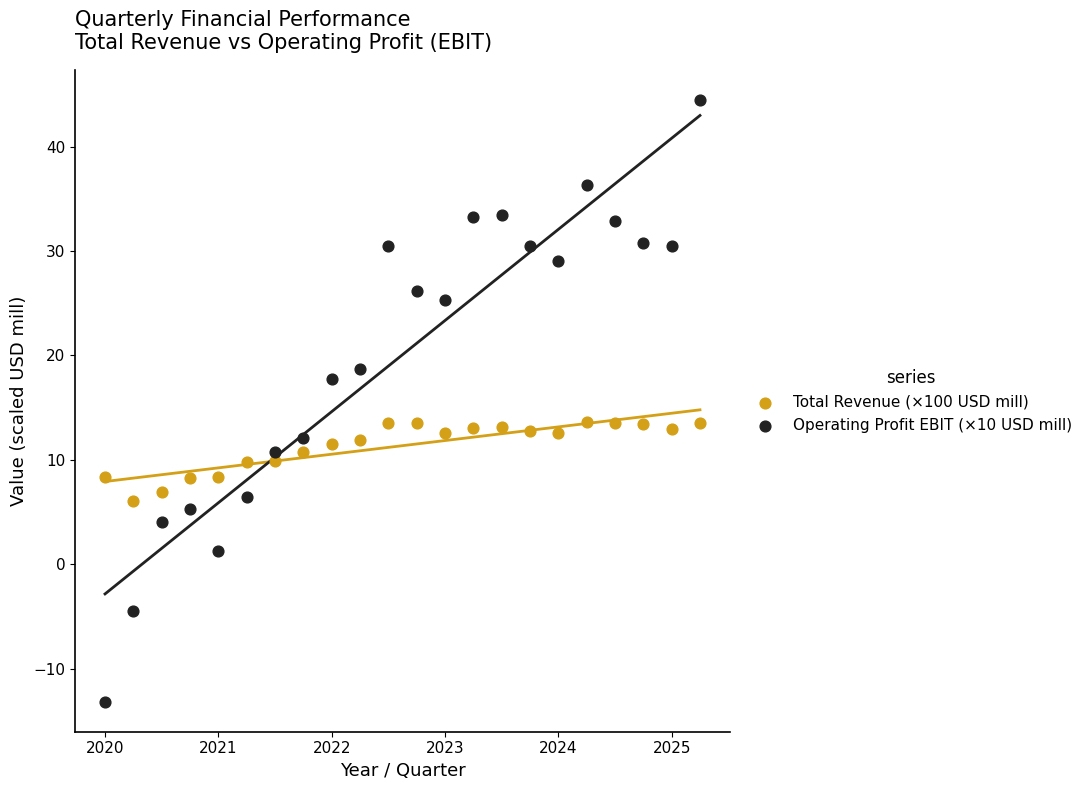

Which series reaches the minimum Y coordinate?

Operating Profit EBIT (×10 USD mill)